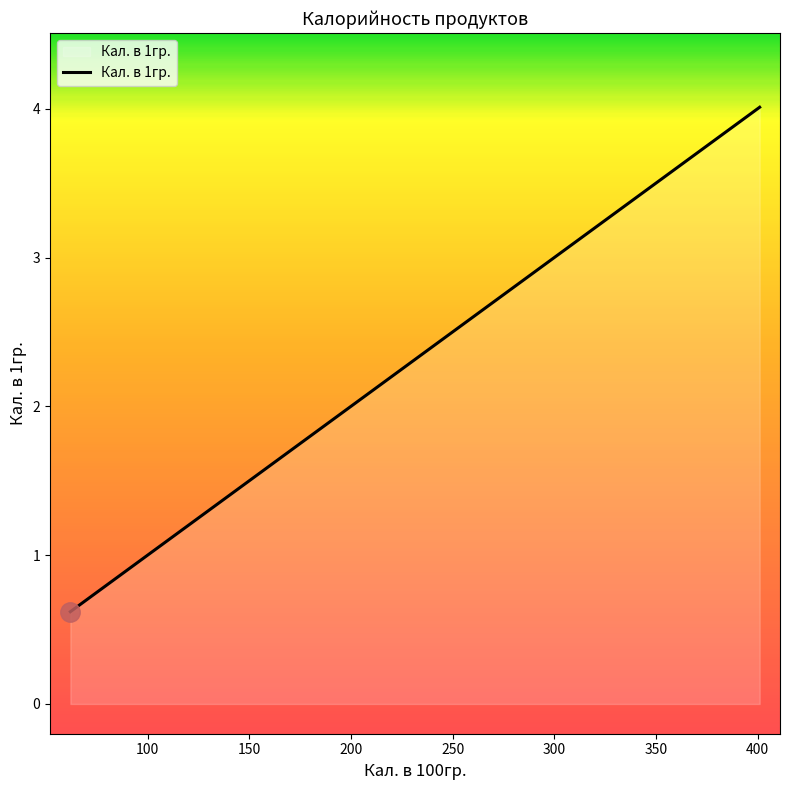

What is the minimum value shown in the chart?

0.6